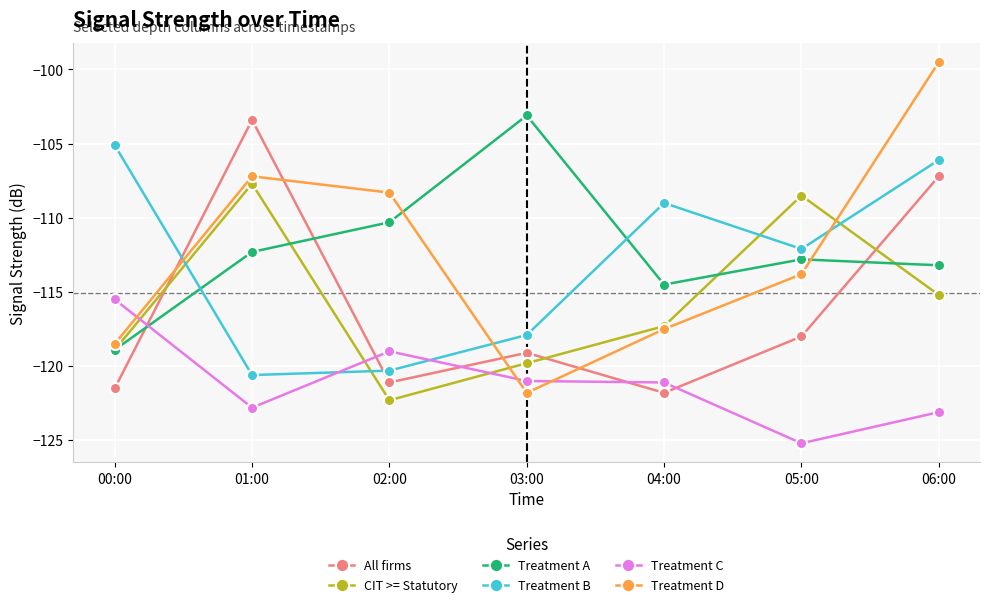

List the series in order of their peak value, highest first.

Treatment D, Treatment A, All firms, Treatment B, CIT >= Statutory, Treatment C